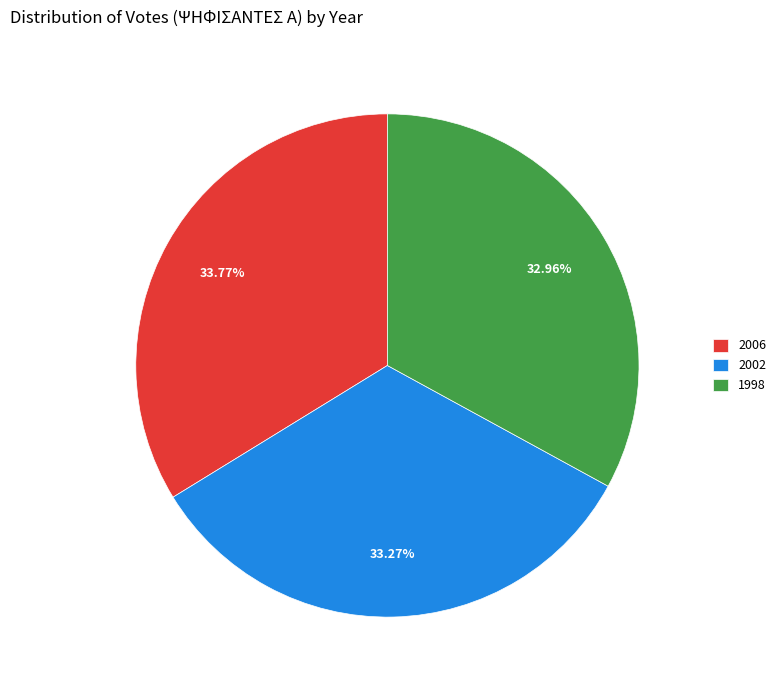

Combined, do 2006 and 1998 account for over 50%?

Yes